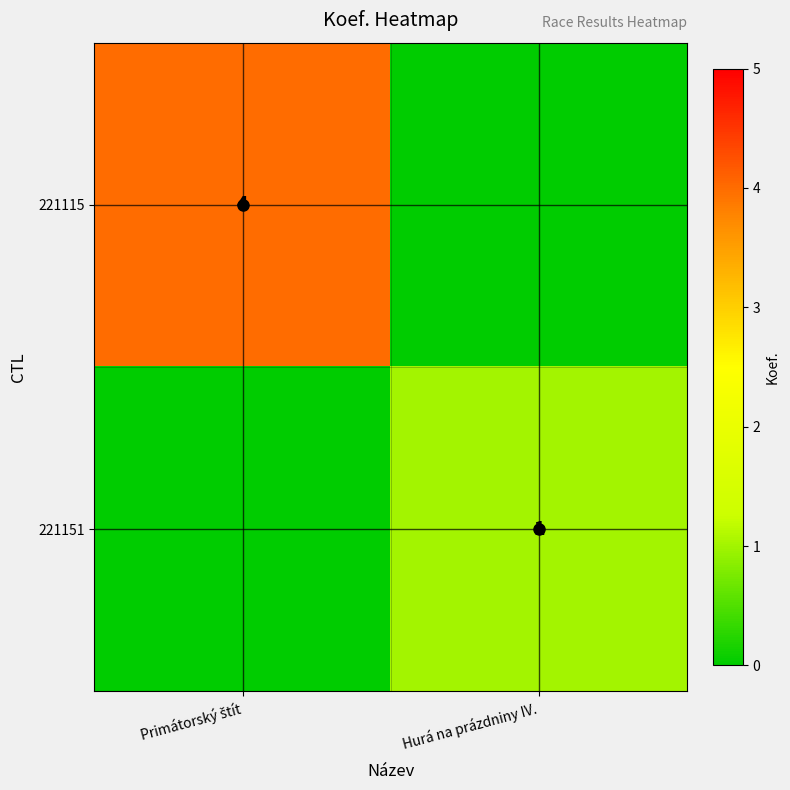

What is the spread (max minus min) of values at Hurá na prázdniny IV.?

1